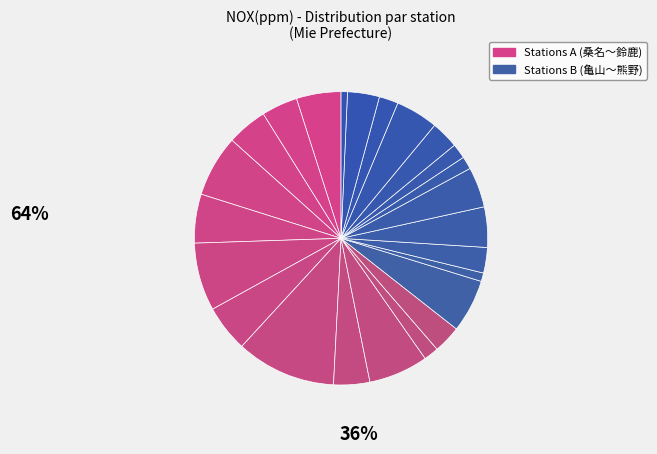

How many segments does this pie chart have?

24